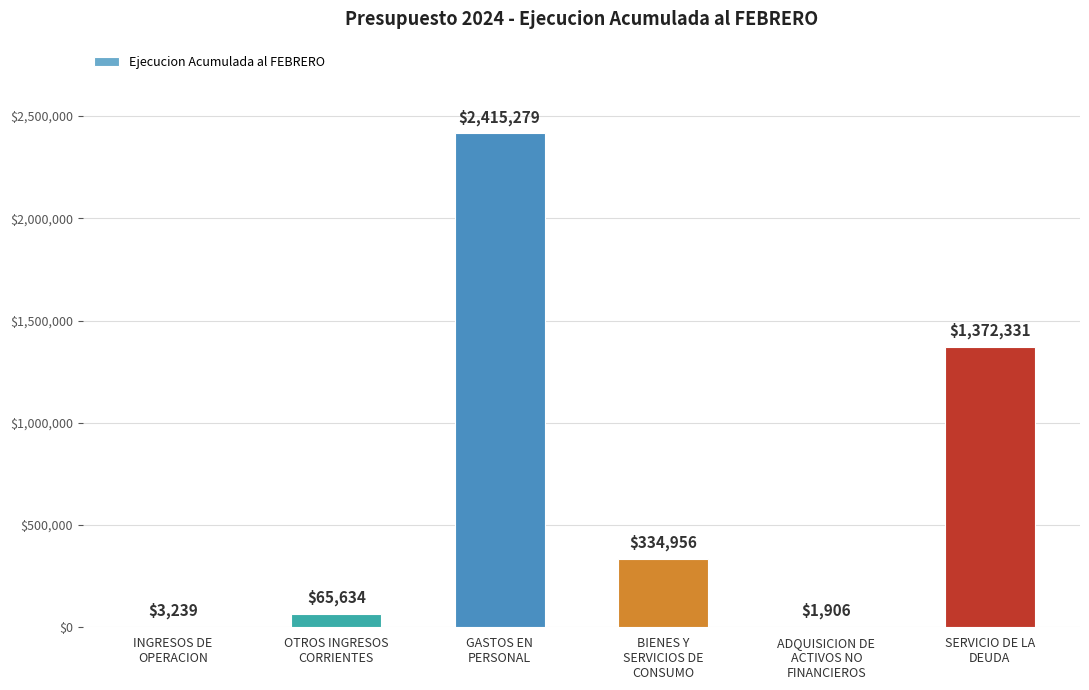

Reading left to right, list all the values displayed in this chart.

3239	65634	2415279	334956	1906	1372331